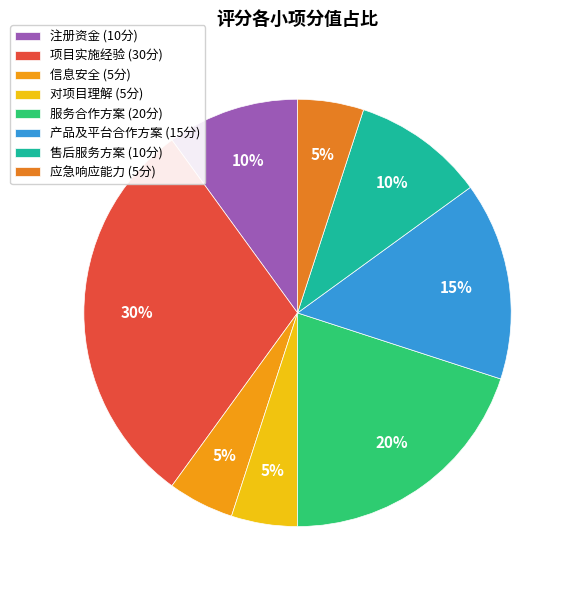

How much of the chart is everything except 信息安全?

95.0%